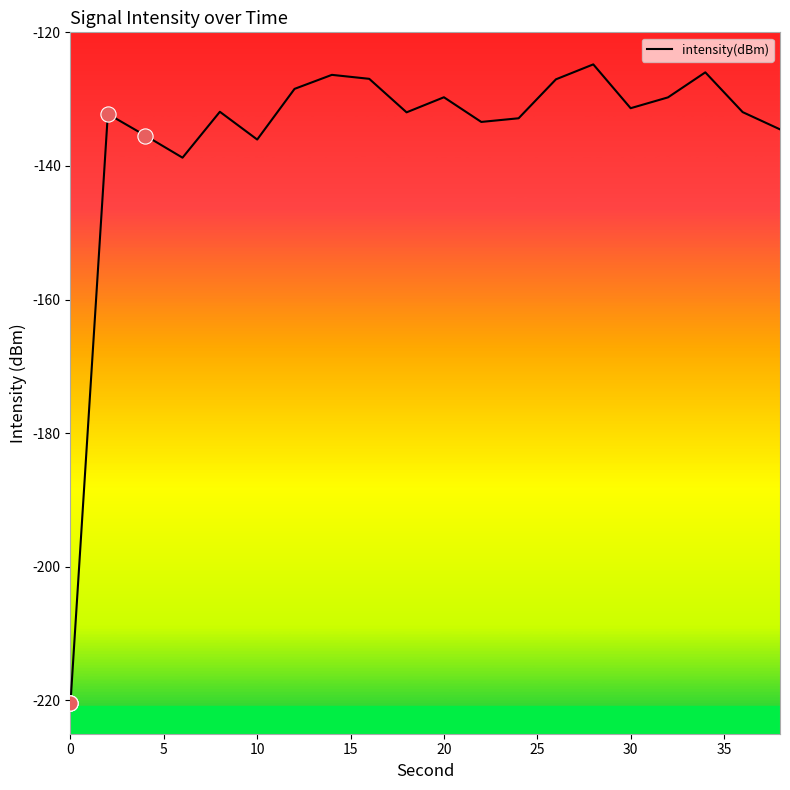

What is the smallest value displayed?

-220.4